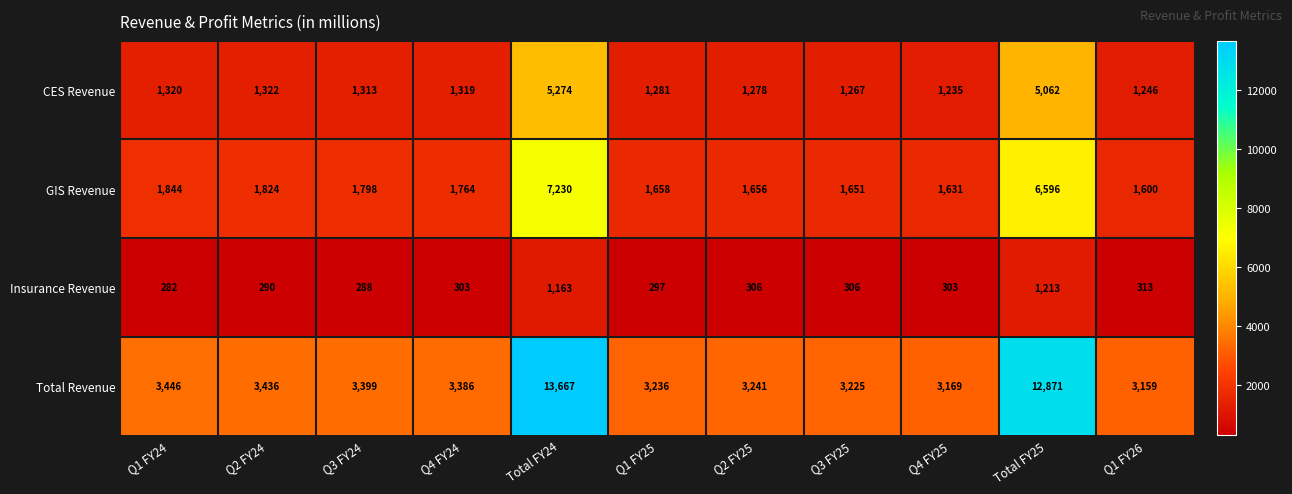

Is it true that Total Revenue equals 3225 at Q3 FY25?

True